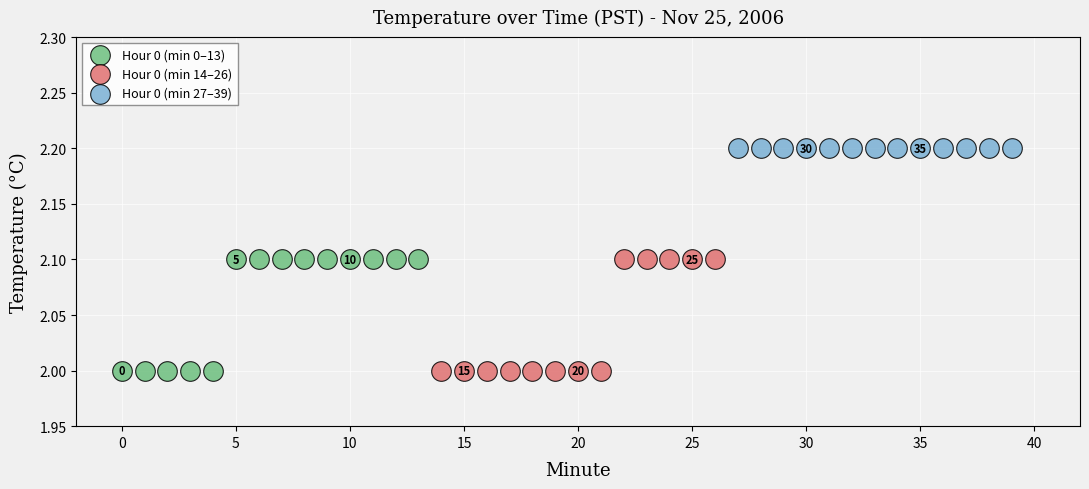

Which series contains the highest Y value?

Hour 0 (min 27–39)